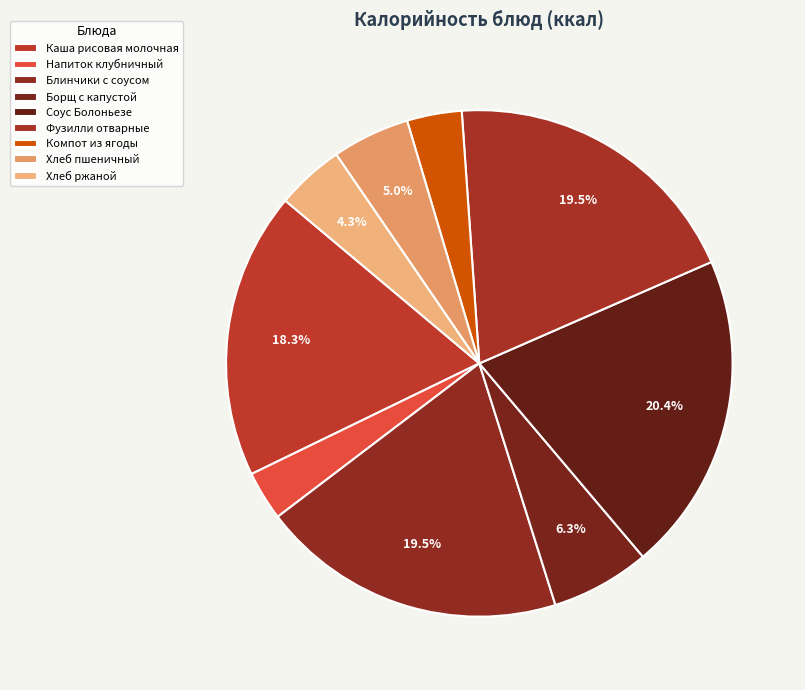

How many segments does this pie chart have?

9